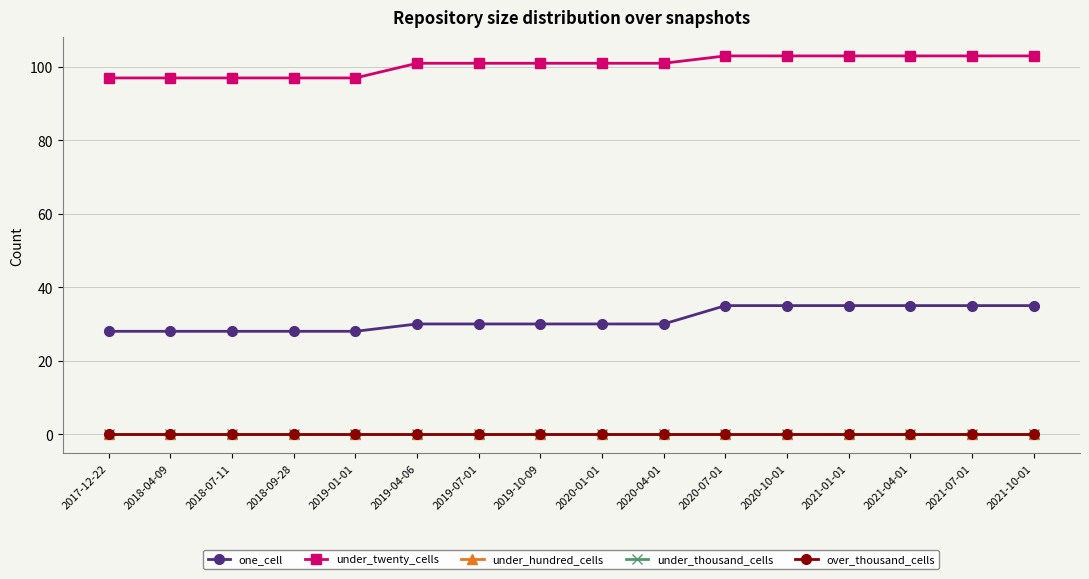

True or false: under_twenty_cells and under_thousand_cells intersect in this chart.

False